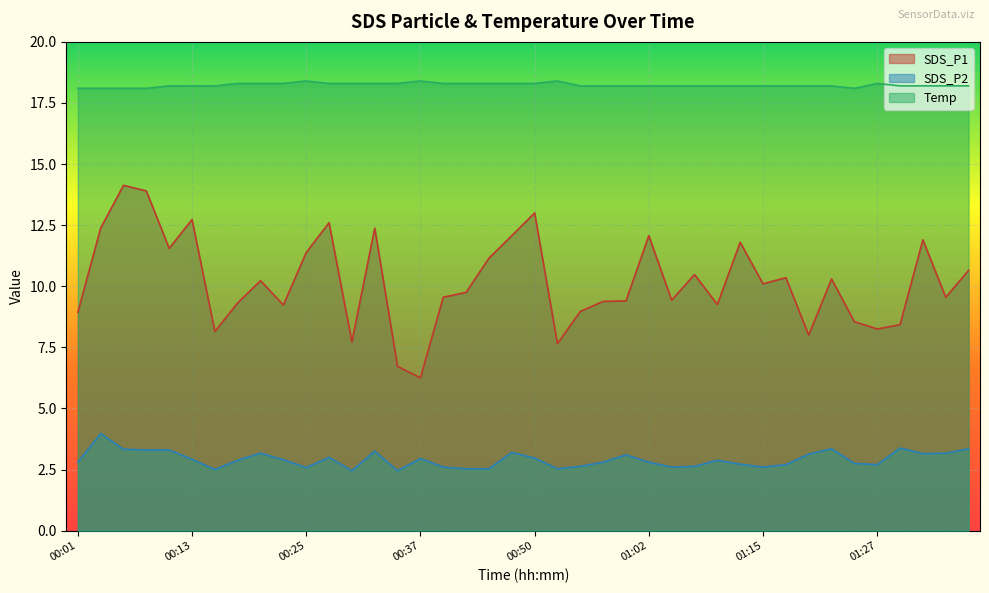

How many distinct data groups are displayed?

3